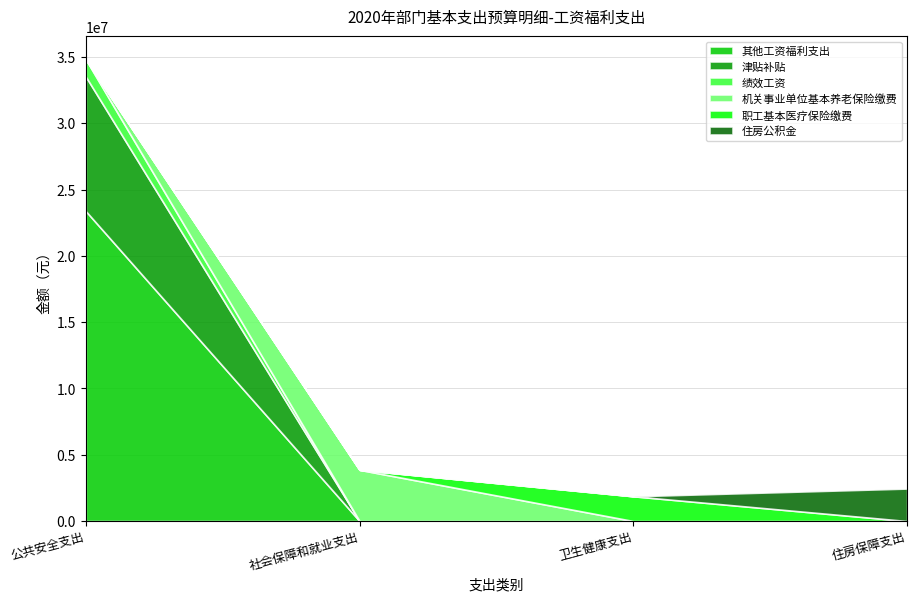

Which category has the lowest value in the 住房公积金 series?

公共安全支出